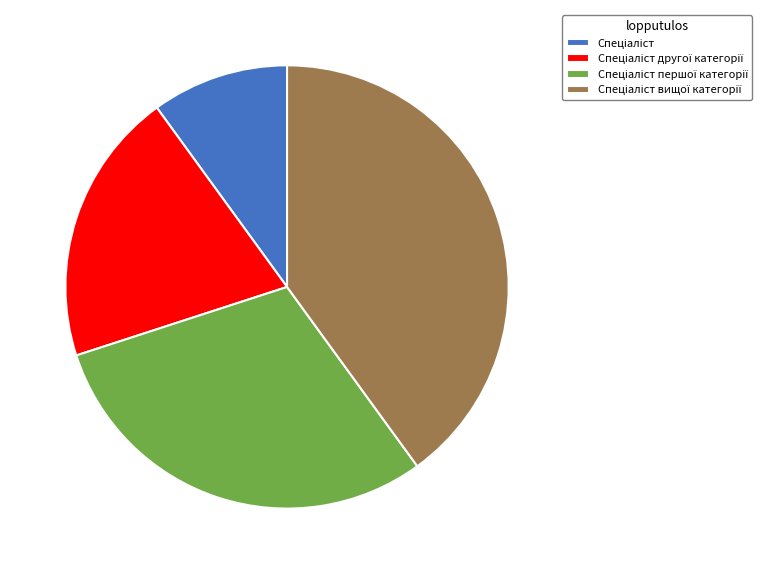

Is there a majority slice in this chart?

No